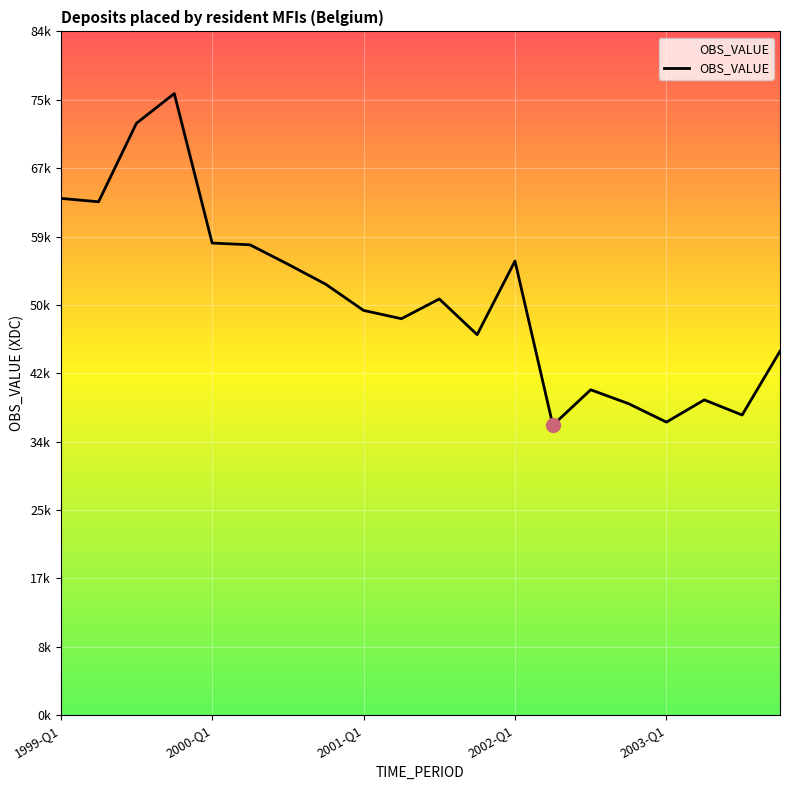

Is this an area chart (filled region under the line)?

Yes